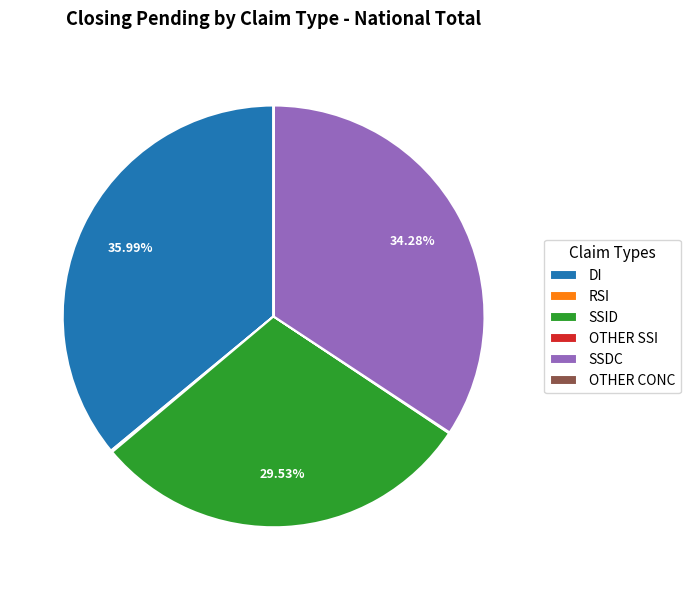

Which slice is the largest?

DI